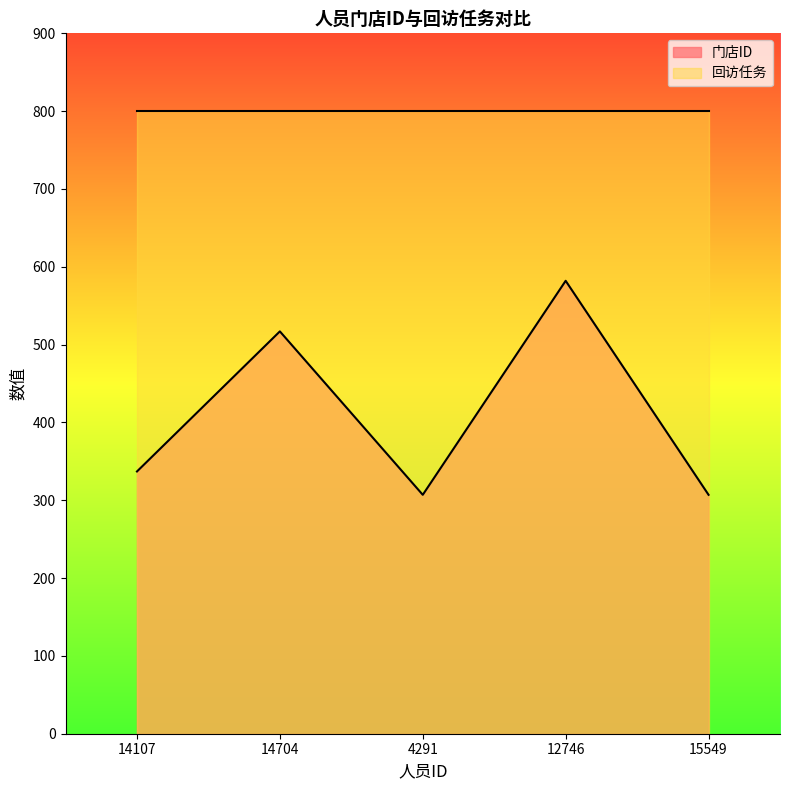

Count the values in the range 307 to 517.

4